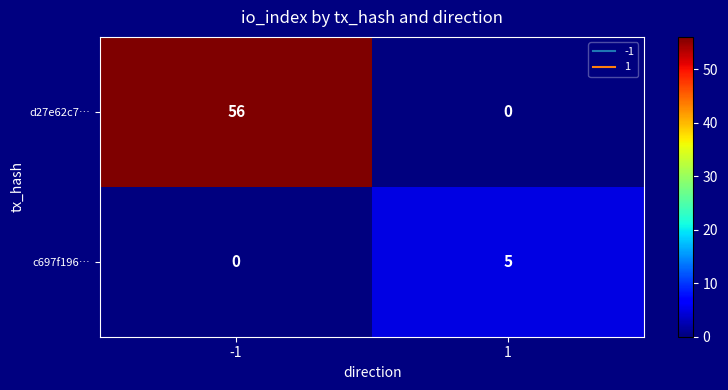

List the series in order of their overall mean, lowest first.

c697f196…, d27e62c7…